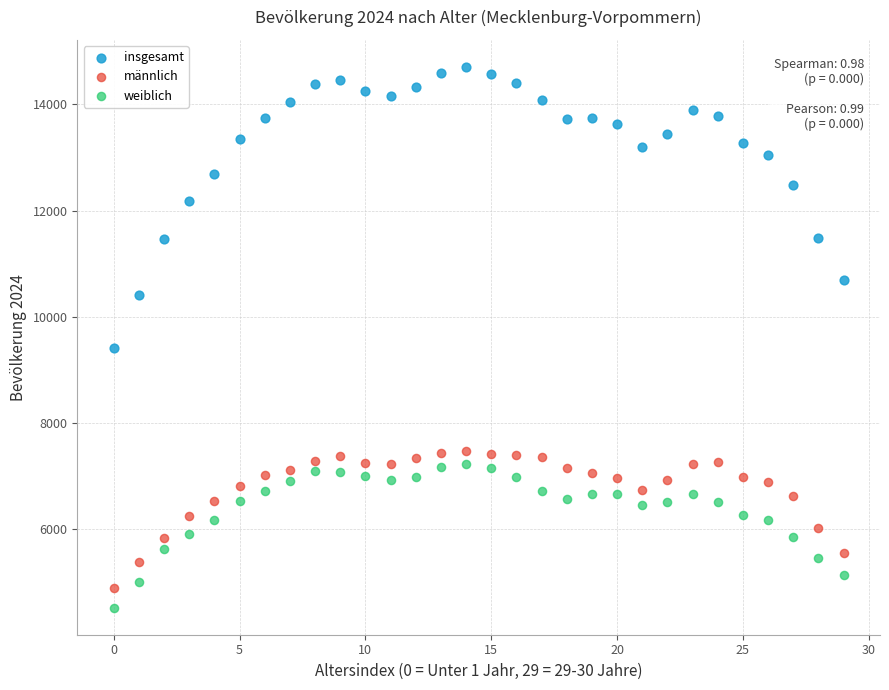

What are all the series names shown in the legend?

insgesamt, männlich, weiblich